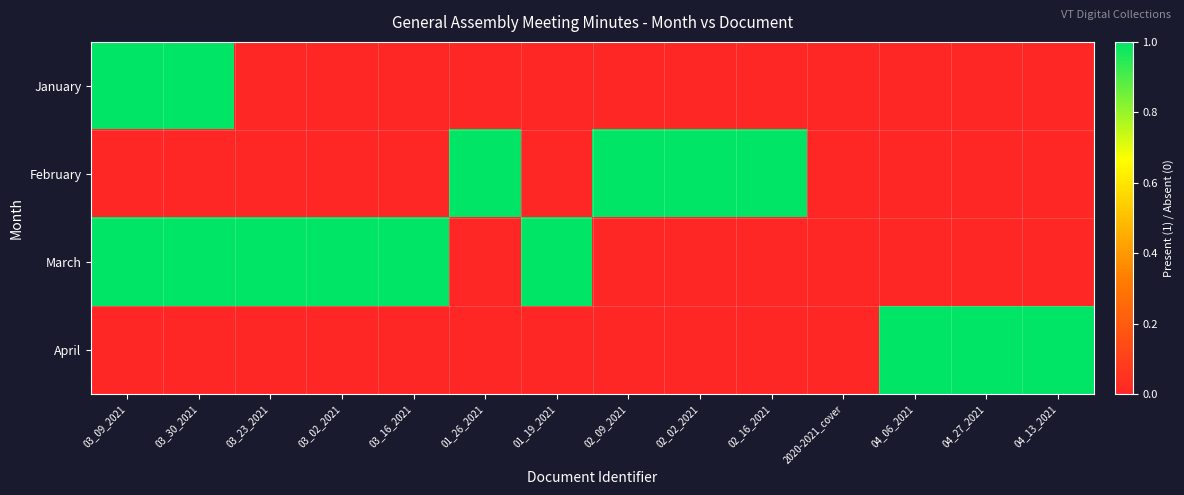

Reading left to right, what are all the values shown in this chart?

January: 03_09_2021=1	03_30_2021=1	03_23_2021=0	03_02_2021=0	03_16_2021=0	01_26_2021=0	01_19_2021=0	02_09_2021=0	02_02_2021=0	02_16_2021=0	2020-2021_cover=0	04_06_2021=0	04_27_2021=0	04_13_2021=0
February: 03_09_2021=0	03_30_2021=0	03_23_2021=0	03_02_2021=0	03_16_2021=0	01_26_2021=1	01_19_2021=0	02_09_2021=1	02_02_2021=1	02_16_2021=1	2020-2021_cover=0	04_06_2021=0	04_27_2021=0	04_13_2021=0
March: 03_09_2021=1	03_30_2021=1	03_23_2021=1	03_02_2021=1	03_16_2021=1	01_26_2021=0	01_19_2021=1	02_09_2021=0	02_02_2021=0	02_16_2021=0	2020-2021_cover=0	04_06_2021=0	04_27_2021=0	04_13_2021=0
April: 03_09_2021=0	03_30_2021=0	03_23_2021=0	03_02_2021=0	03_16_2021=0	01_26_2021=0	01_19_2021=0	02_09_2021=0	02_02_2021=0	02_16_2021=0	2020-2021_cover=0	04_06_2021=1	04_27_2021=1	04_13_2021=1